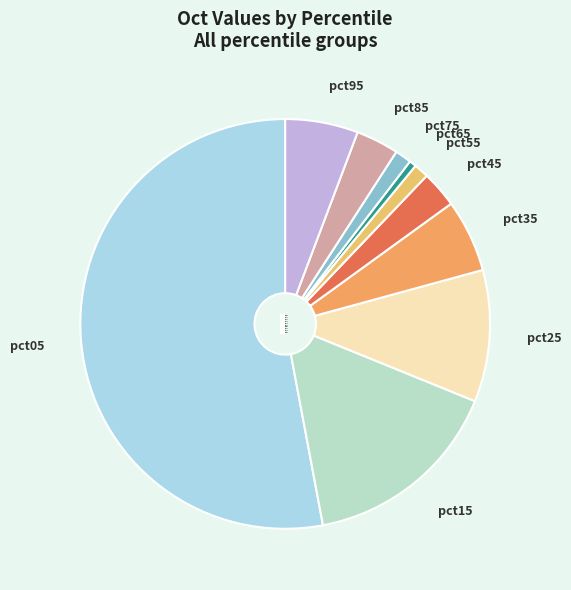

Is the sum of pct95 and pct25 greater than half?

No